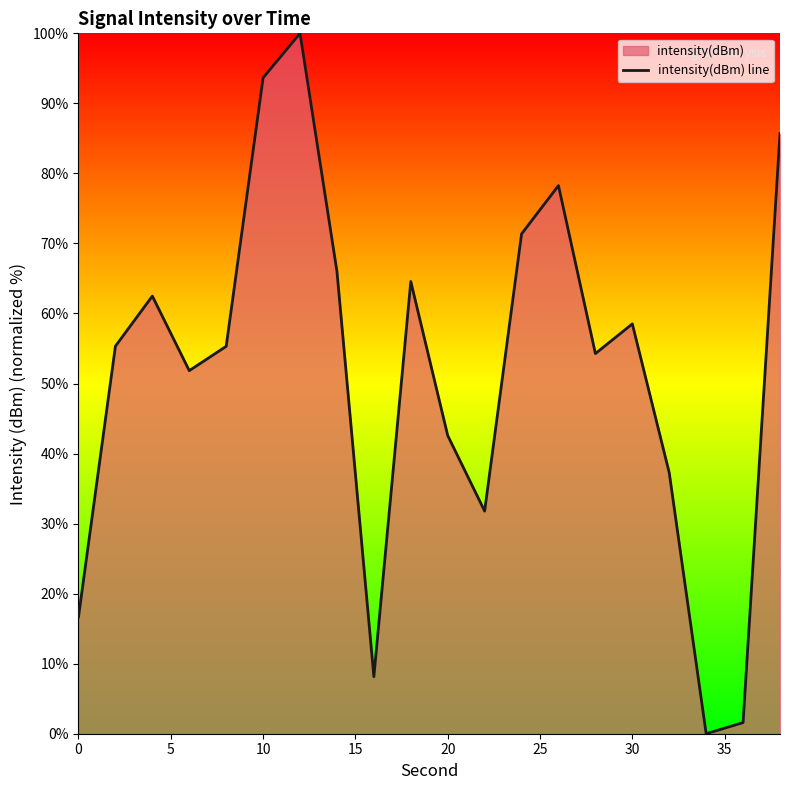

The value at 0 is 26.2. True or false?

False